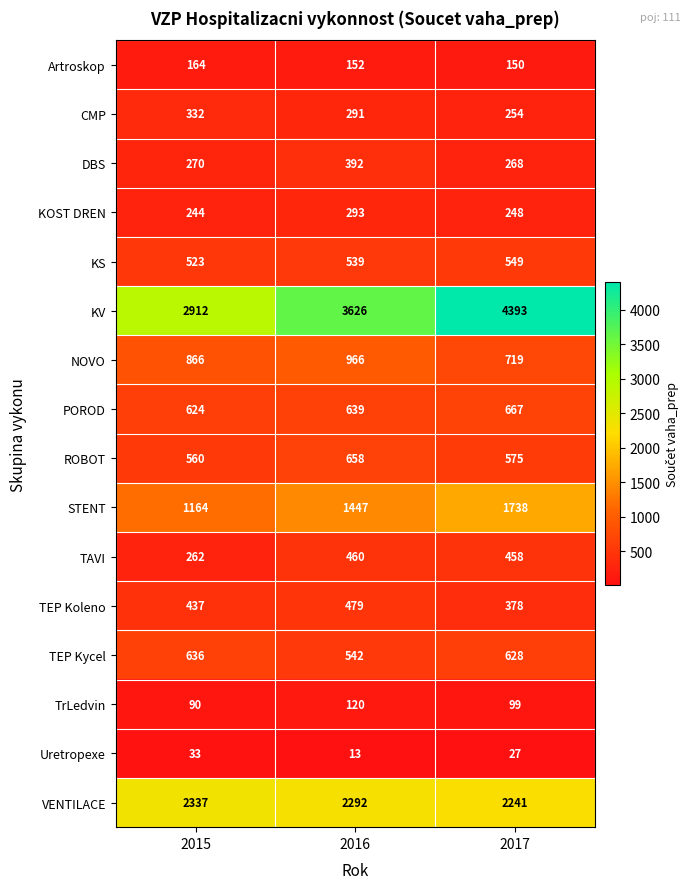

Which series has the largest range (max minus min)?

KV